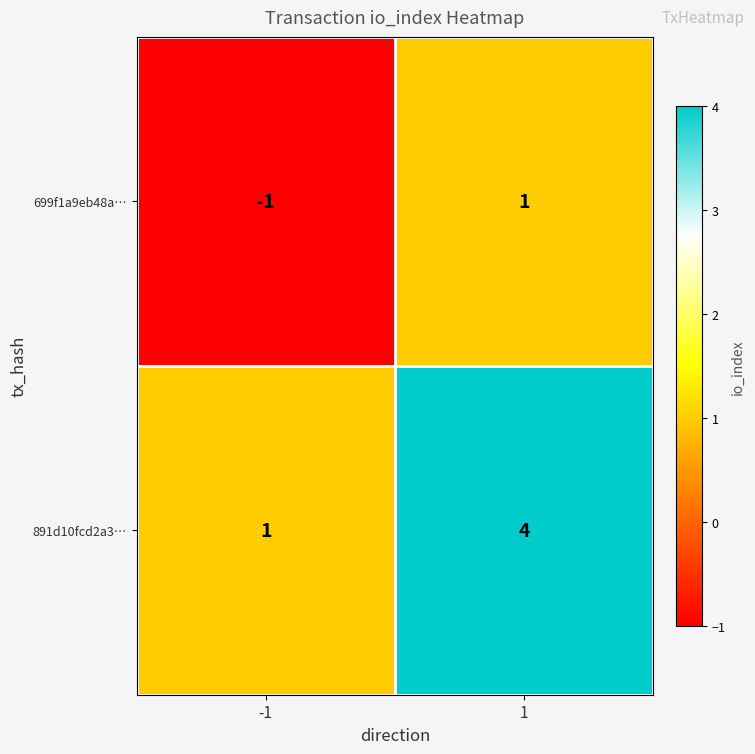

What is the smallest value displayed?

-1